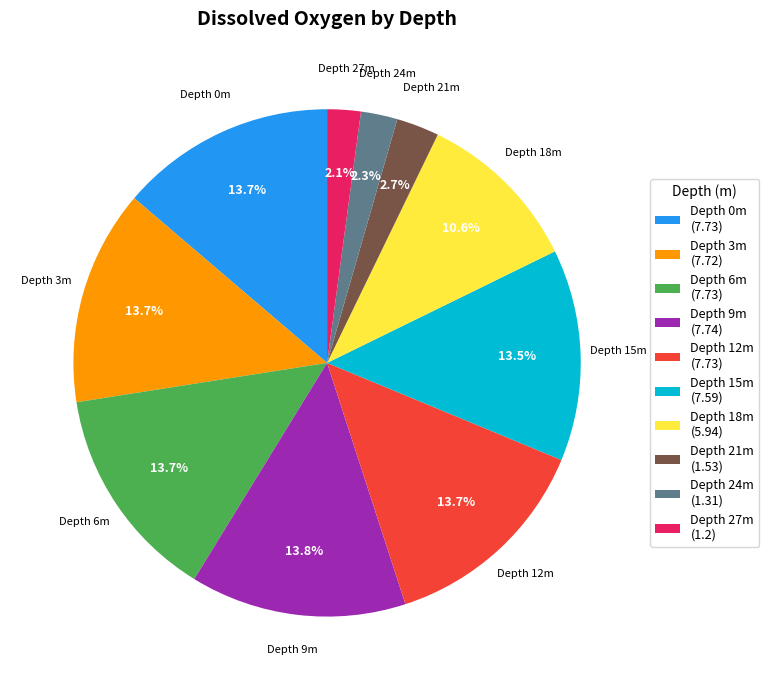

Is there a majority slice in this chart?

No